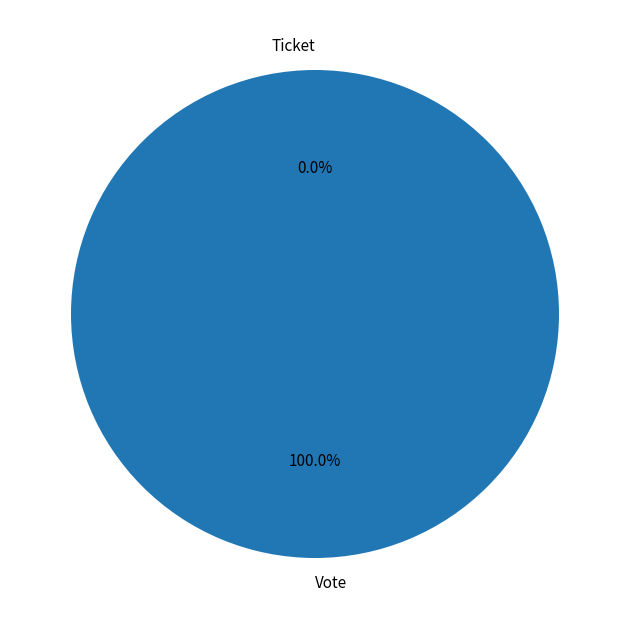

Does any single category account for the majority?

Yes